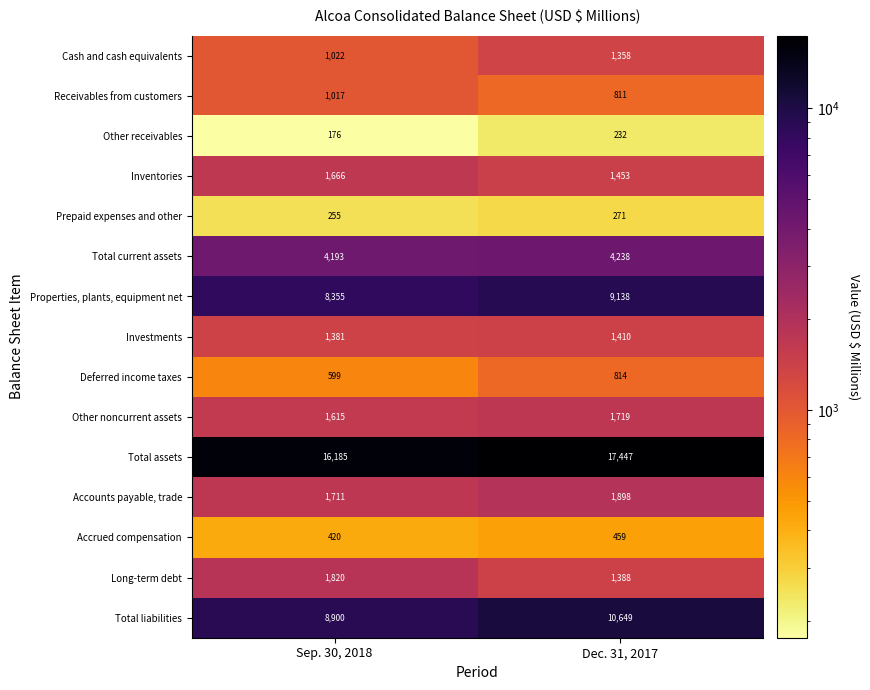

Is it true that Long-term debt equals 1388 at Dec. 31, 2017?

True